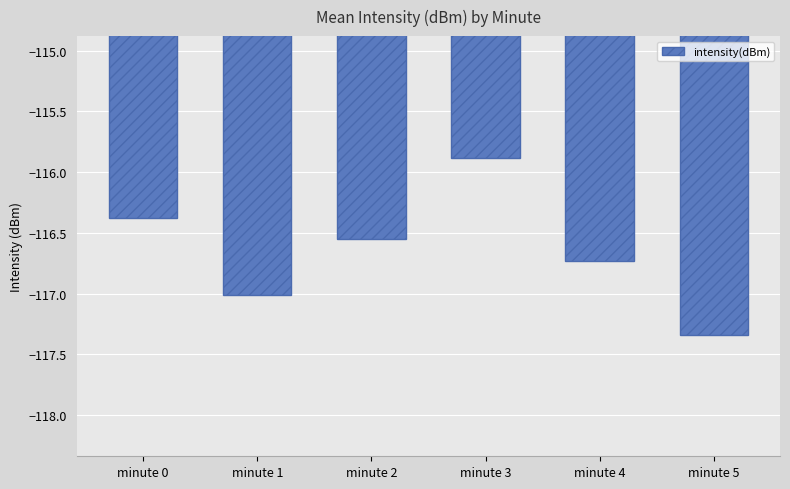

At which category does the chart reach its peak across all series?

minute 3